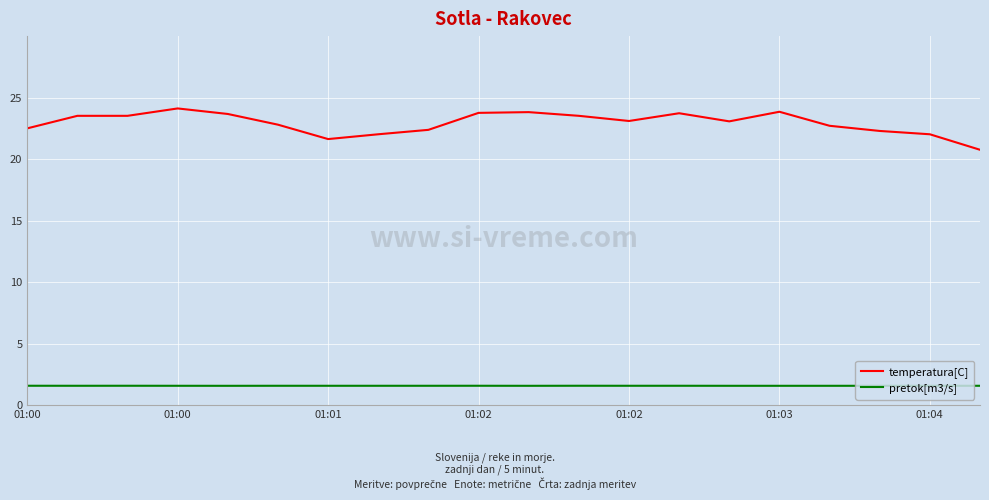

How many pretok[m3/s] values are between 1 and 2?

20